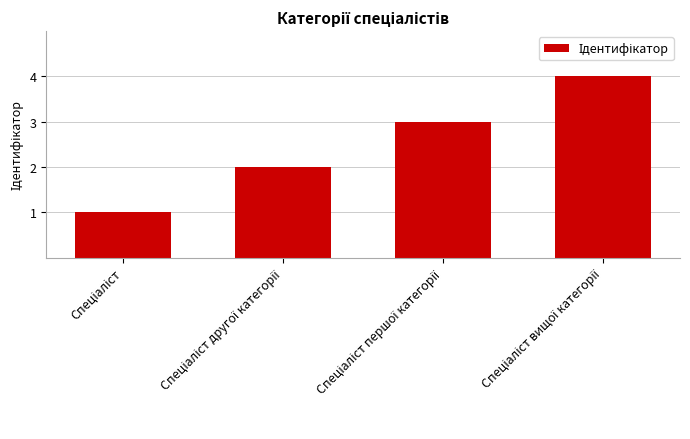

What is the difference between the maximum and minimum values?

3